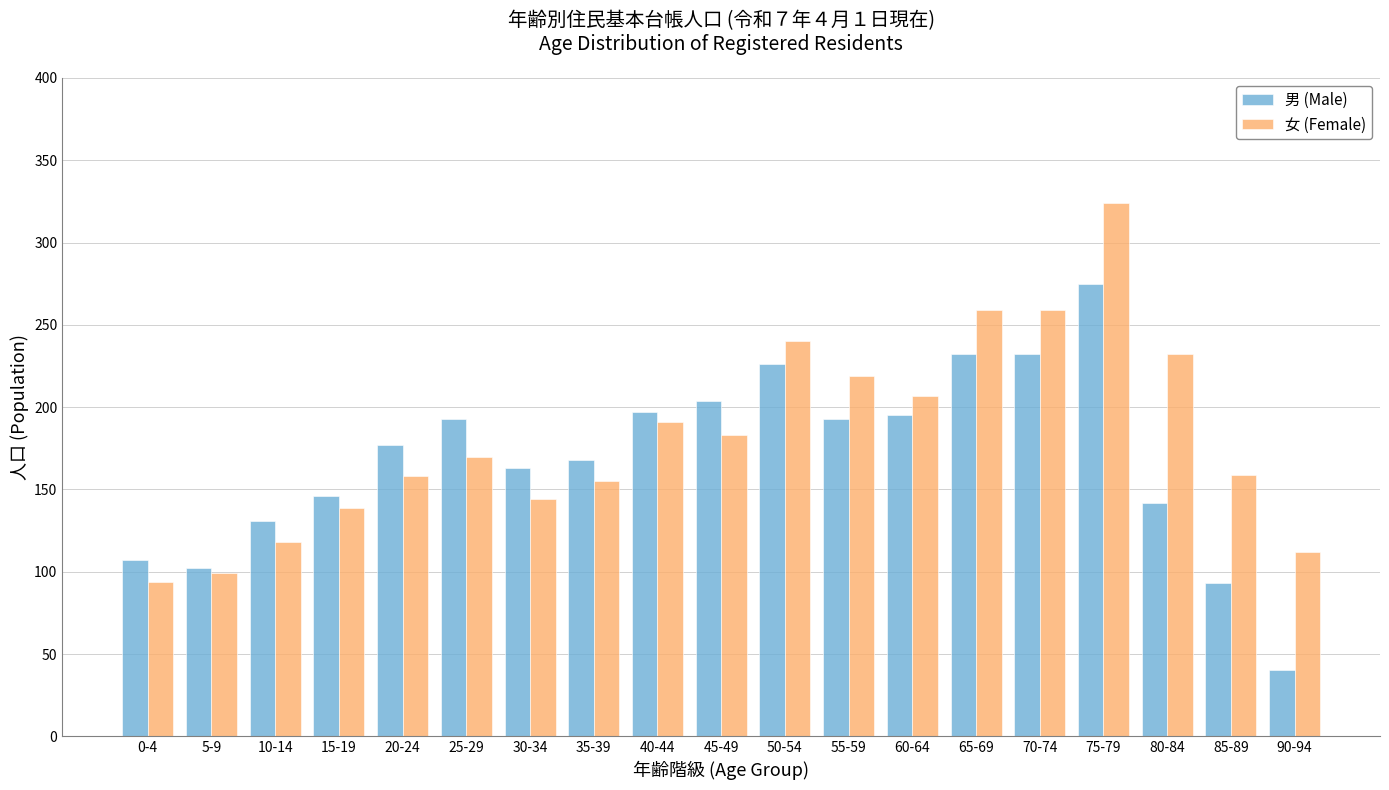

What is the approximate value of 男 (Male) at 35-39, to the nearest 10?

170